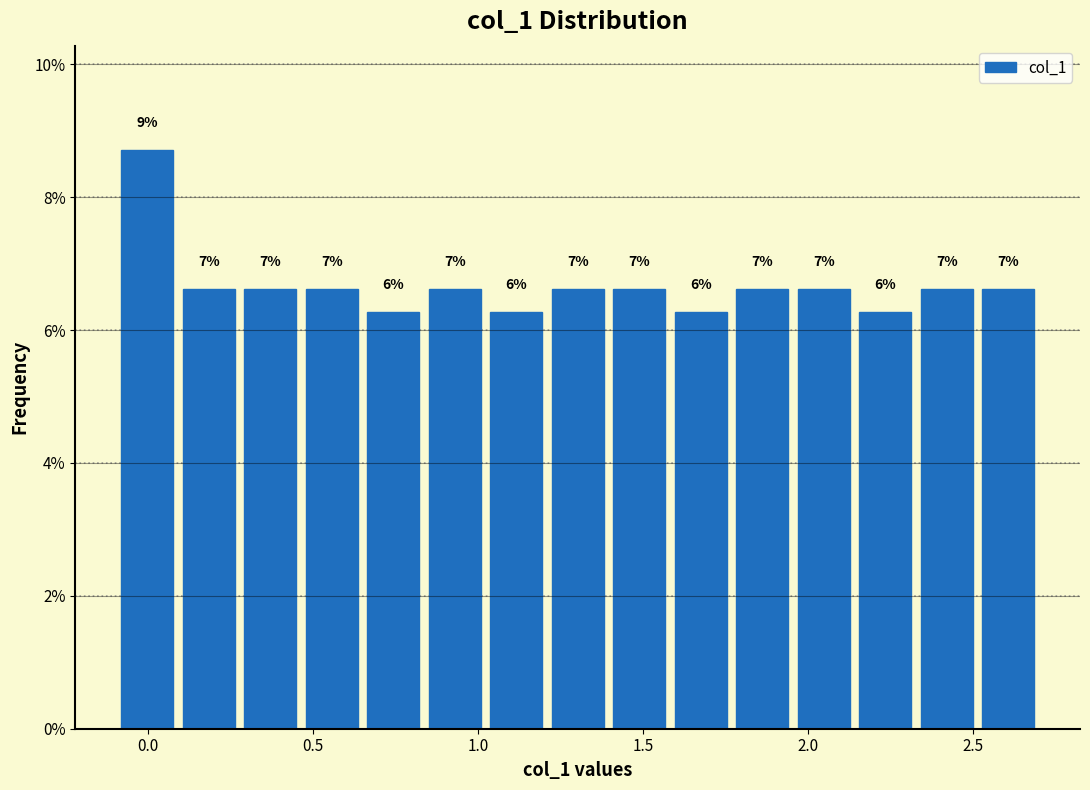

Read against the x-axis, roughly where is the centre of the tallest bar?

0.00